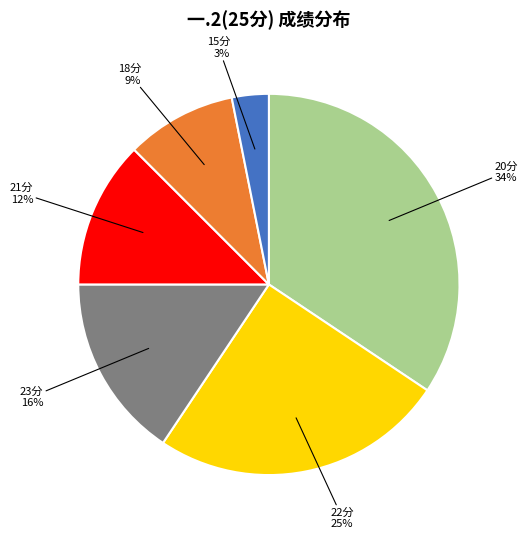

Which category has the smallest portion of the pie?

15分 3%